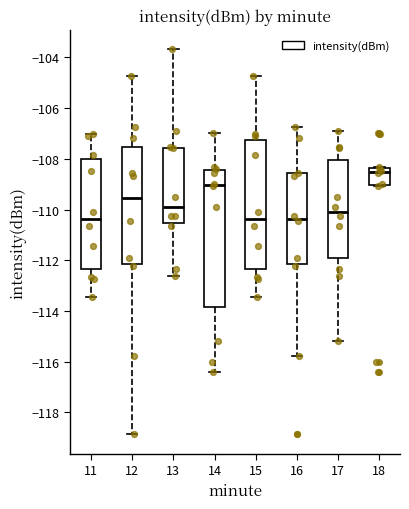

Reading left to right, transcribe this box plot: for each box, give where its median line is, the range the box spans, and where its two whiskers end, as read against the y-axis. The values are not printed on the chart, so give them approximately, as read against the axis.

11: median -110.4, box -112.4 to -108.0, whiskers -113.4 to -107.0
12: median -109.6, box -112.2 to -107.6, whiskers -118.8 to -104.8
13: median -109.8, box -110.6 to -107.6, whiskers -112.6 to -103.6
14: median -109.0, box -113.8 to -108.4, whiskers -116.4 to -107.0
15: median -110.4, box -112.4 to -107.2, whiskers -113.4 to -104.8
16: median -110.4, box -112.2 to -108.6, whiskers -115.8 to -106.8
17: median -110.0, box -112.0 to -108.0, whiskers -115.2 to -107.0
18: median -108.6, box -109.0 to -108.4, whiskers -109.0 to -108.4